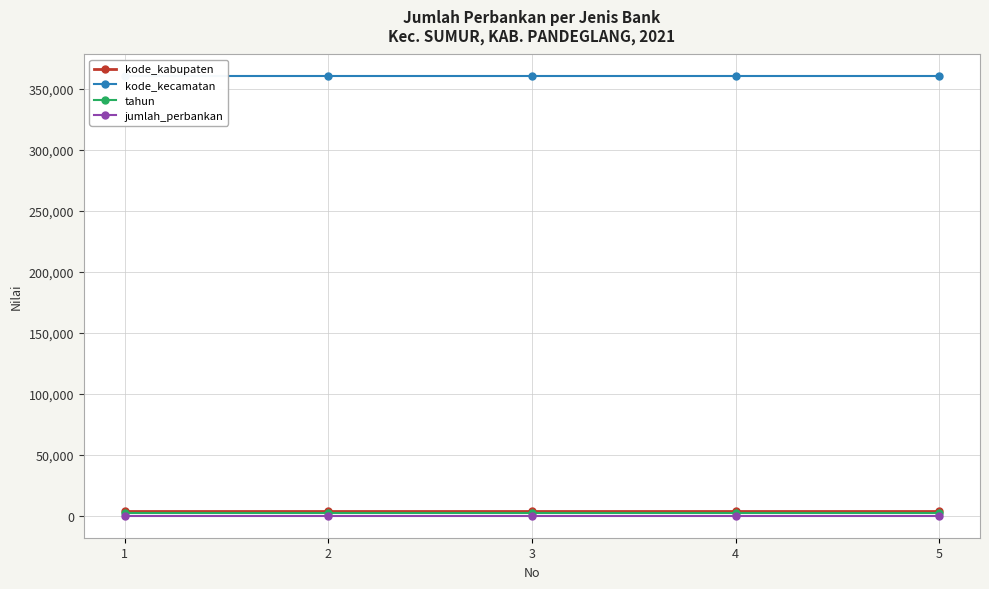

True or false: kode_kecamatan and kode_kabupaten cross at least once.

False